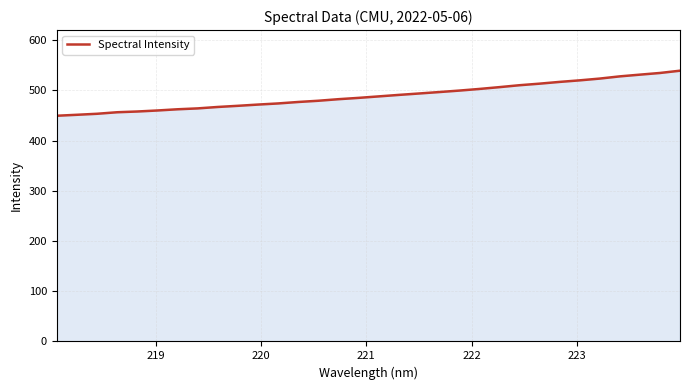

Does the chart display data point markers on the line(s)?

No